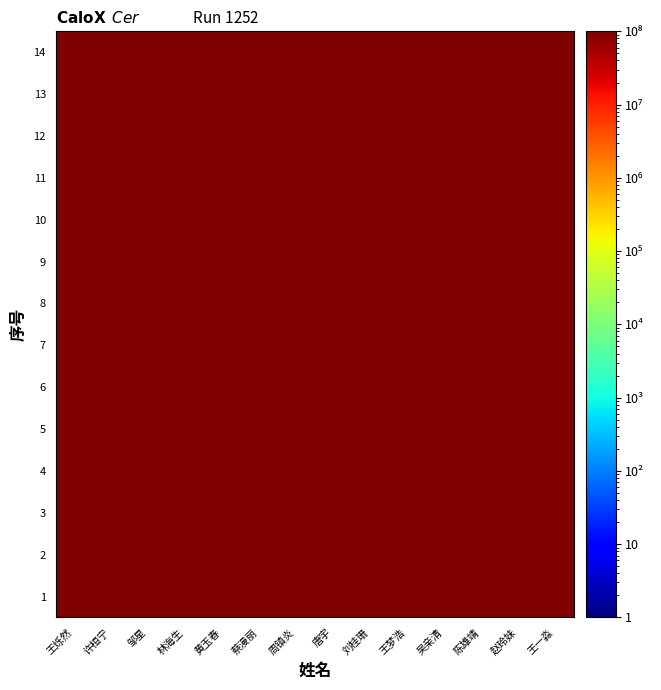

At which category does the chart reach its peak across all series?

周镇炎